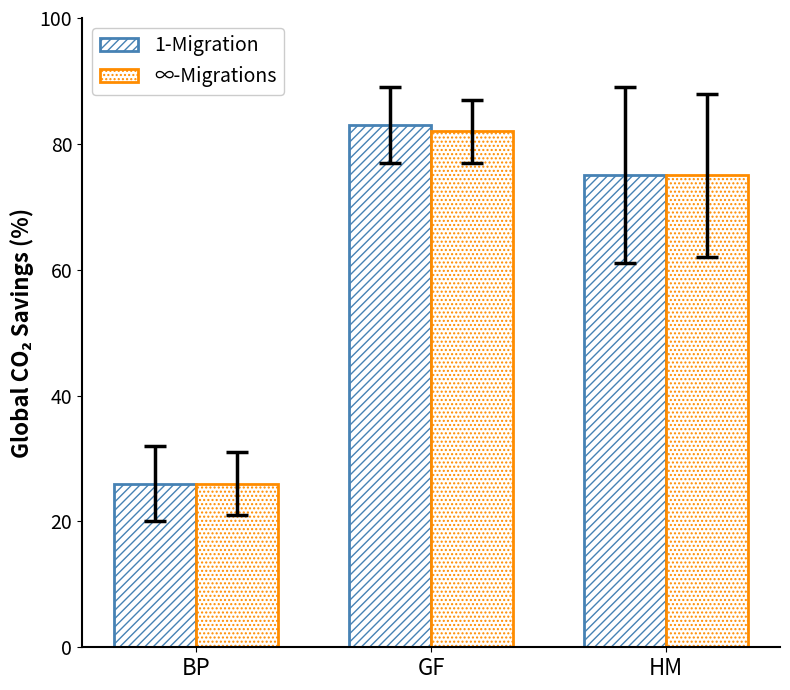

How many groups of bars are there?

3